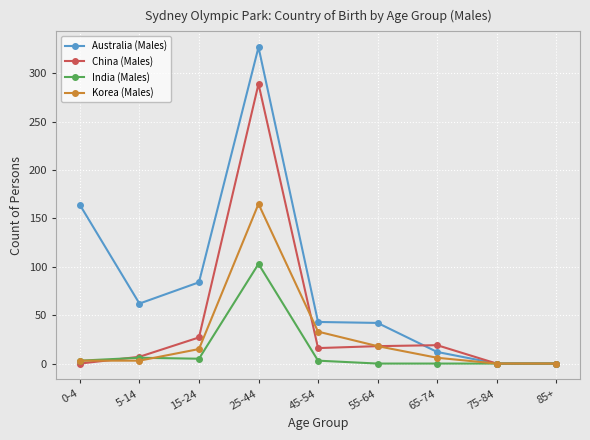

What is the label of the 9th point from the left?

85+